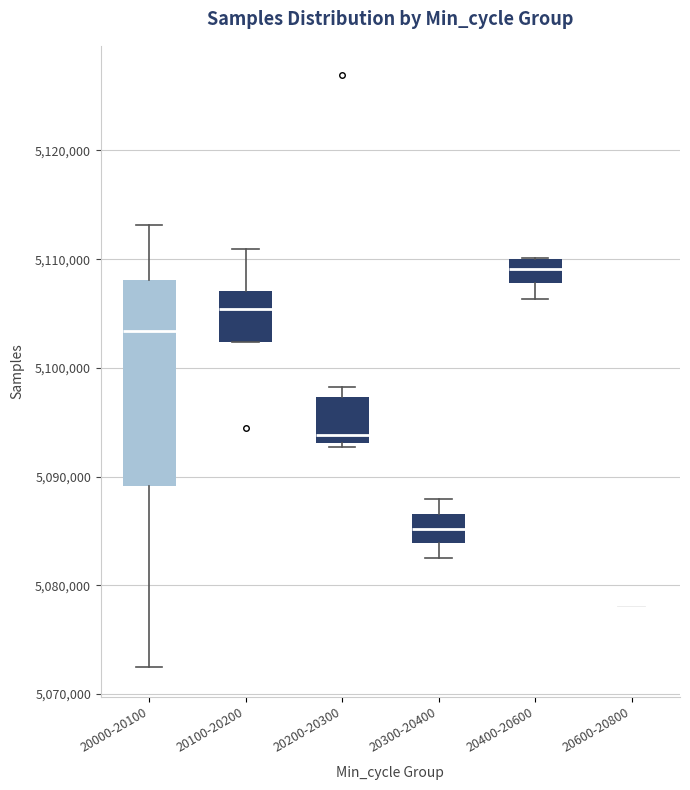

Where does the lower whisker of the box for 20300-20400 end on the y-axis? The values are not printed on the chart, so give them approximately, as read against the axis.

5083000